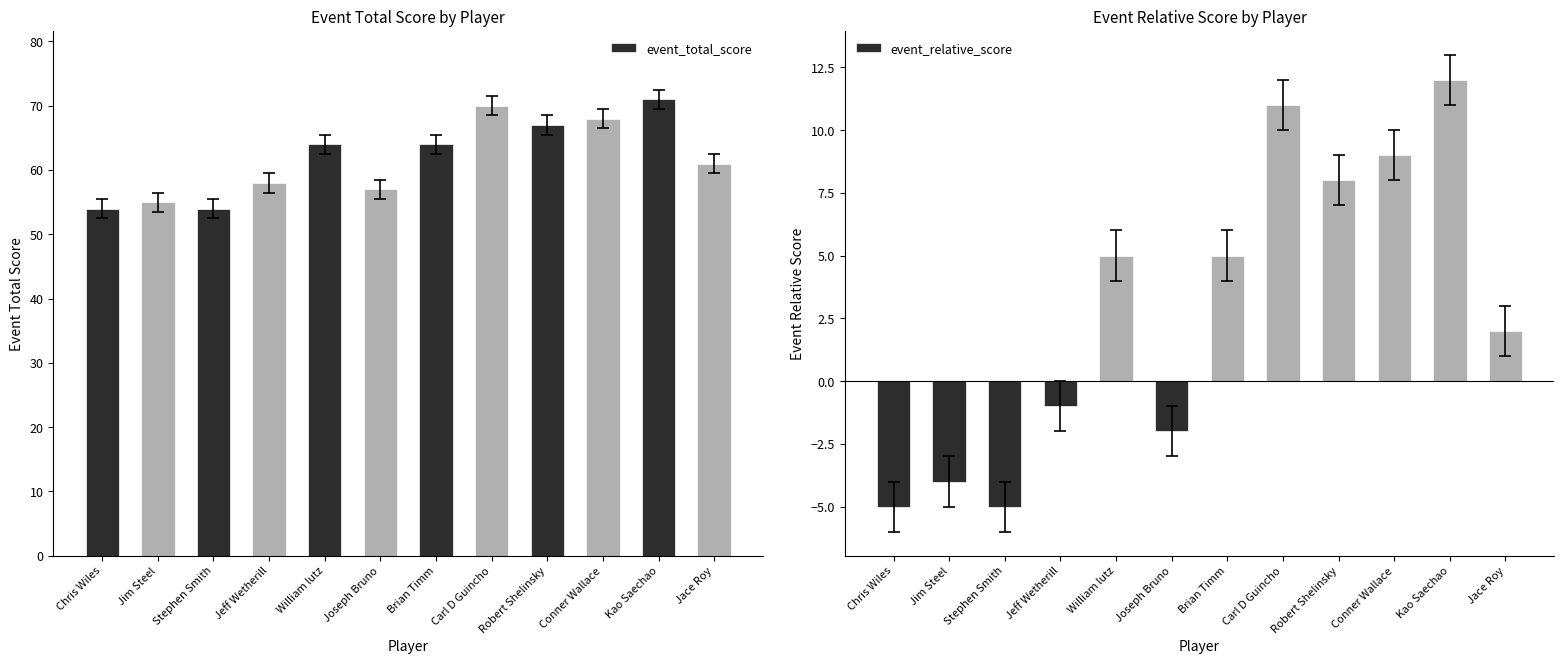

How many data points in event_total_score are less than 64?

6